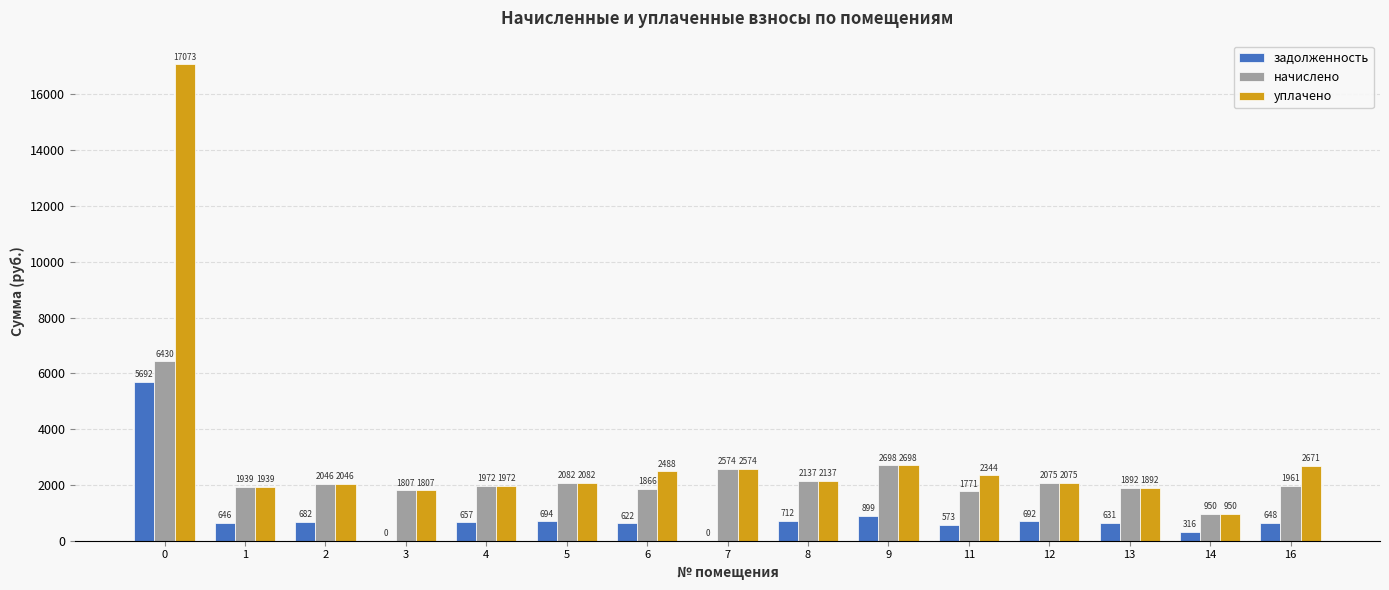

Where is задолженность nearest to the value 2846?

9